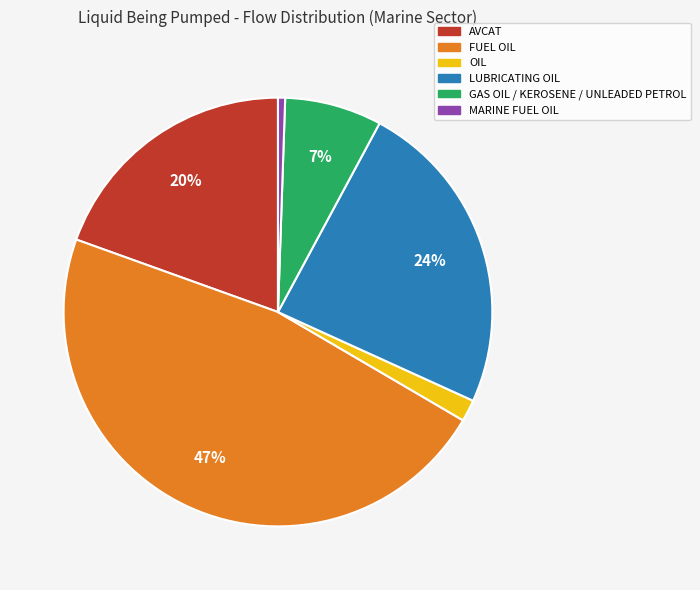

Does any single category account for the majority?

No